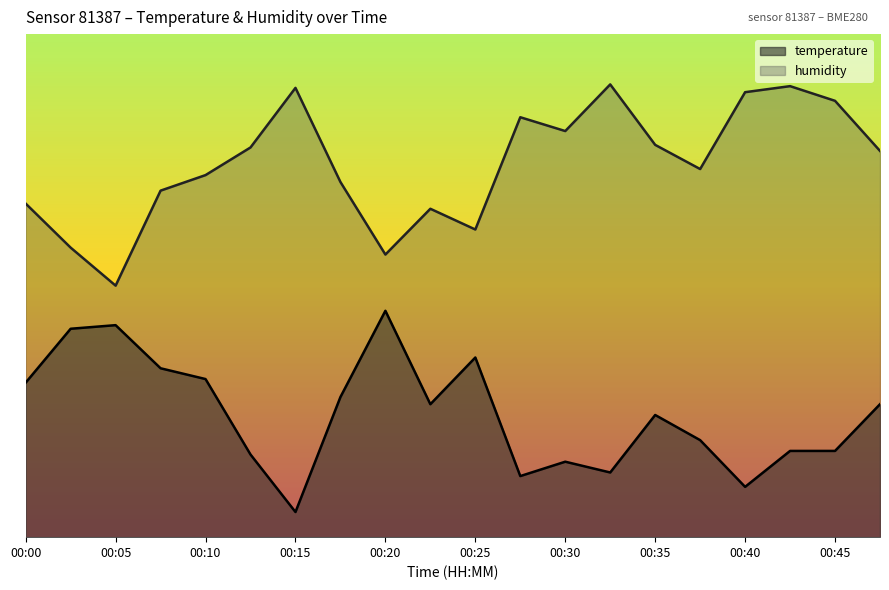

The humidity series shows 61.2 at 00:25. True or false?

True